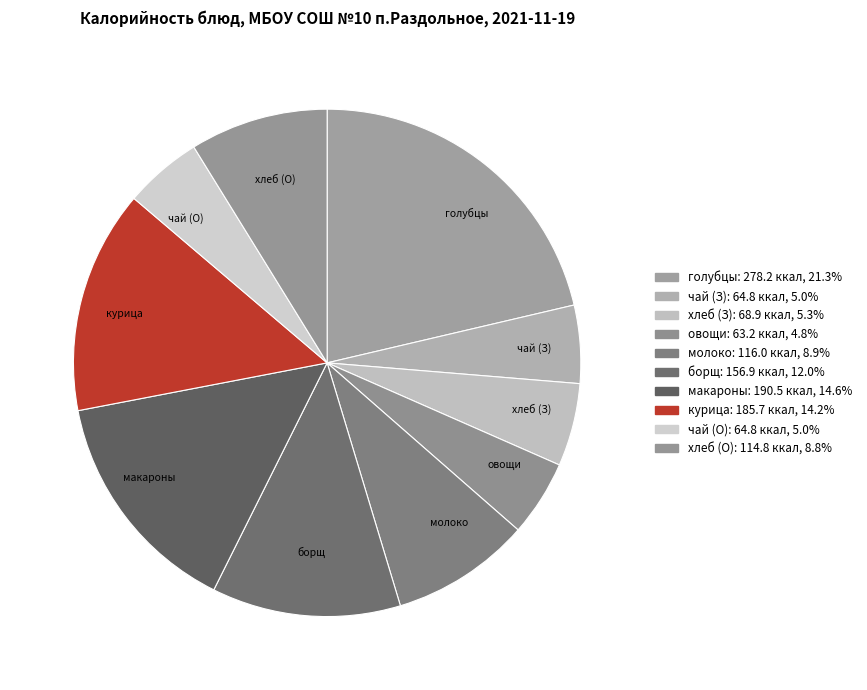

Does any single category account for the majority?

No